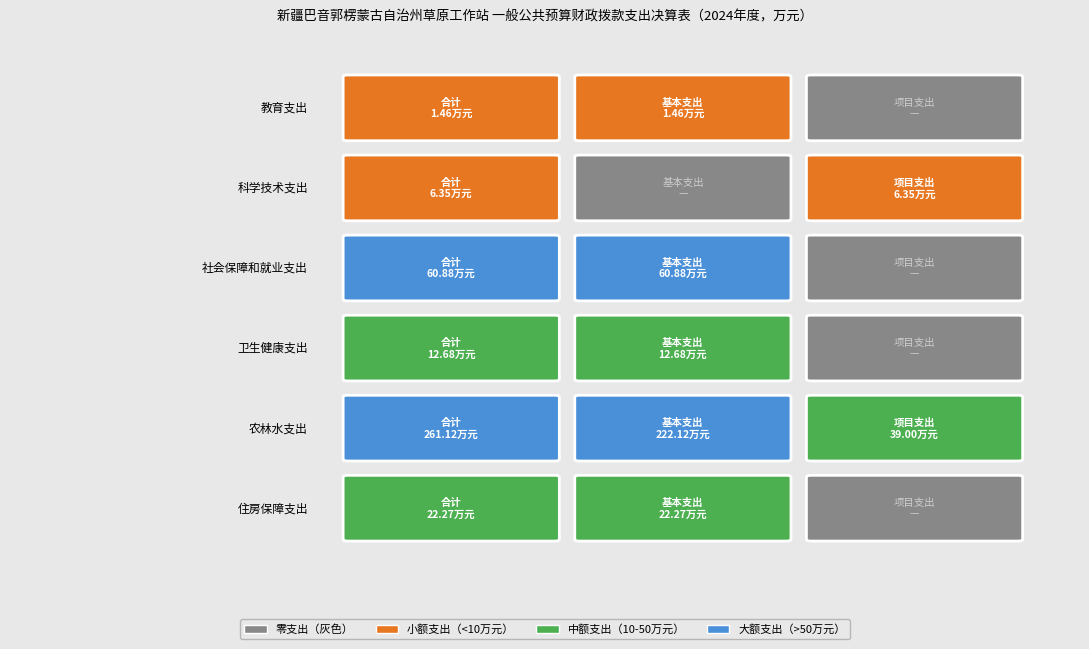

Is it true that 合计 equals 60.9 at 社会保障和就业支出?

True